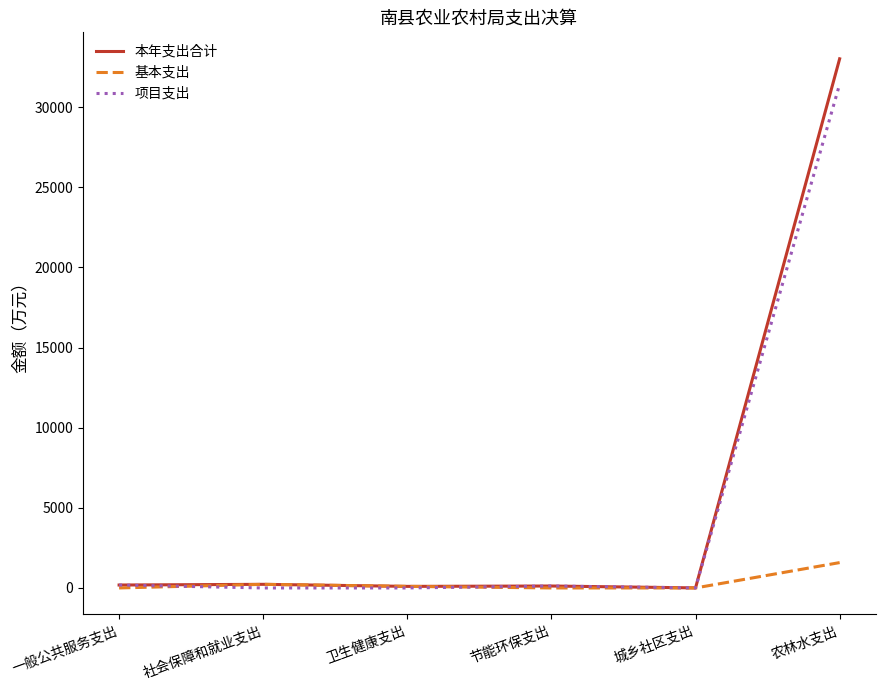

What is the maximum value shown in the chart?

33015.3